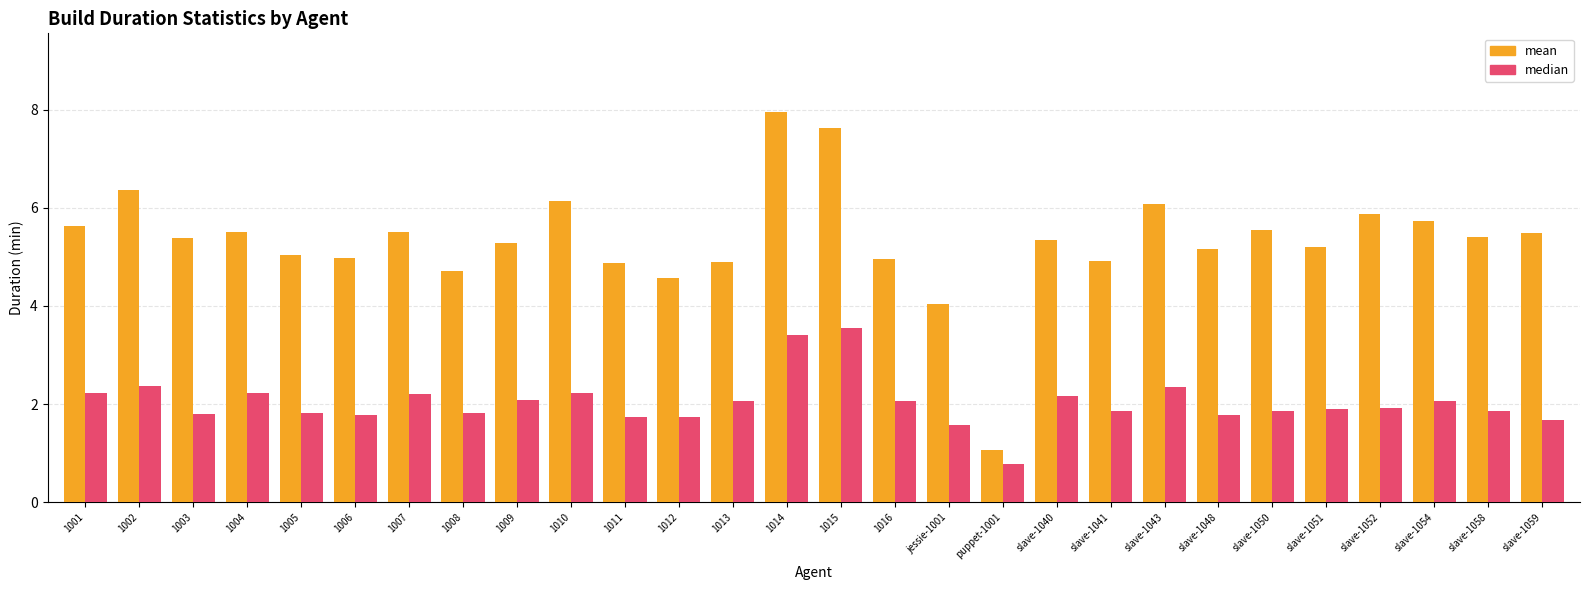

Does the chart contain stacked bars?

No